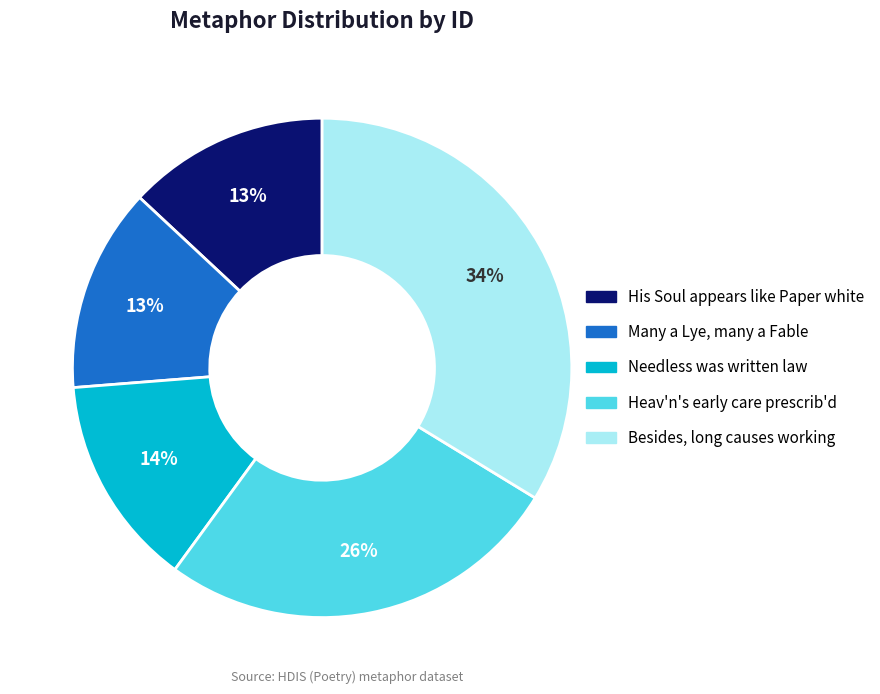

What percentage is the Many a Lye, many a Fable slice, to the nearest percent?

13%